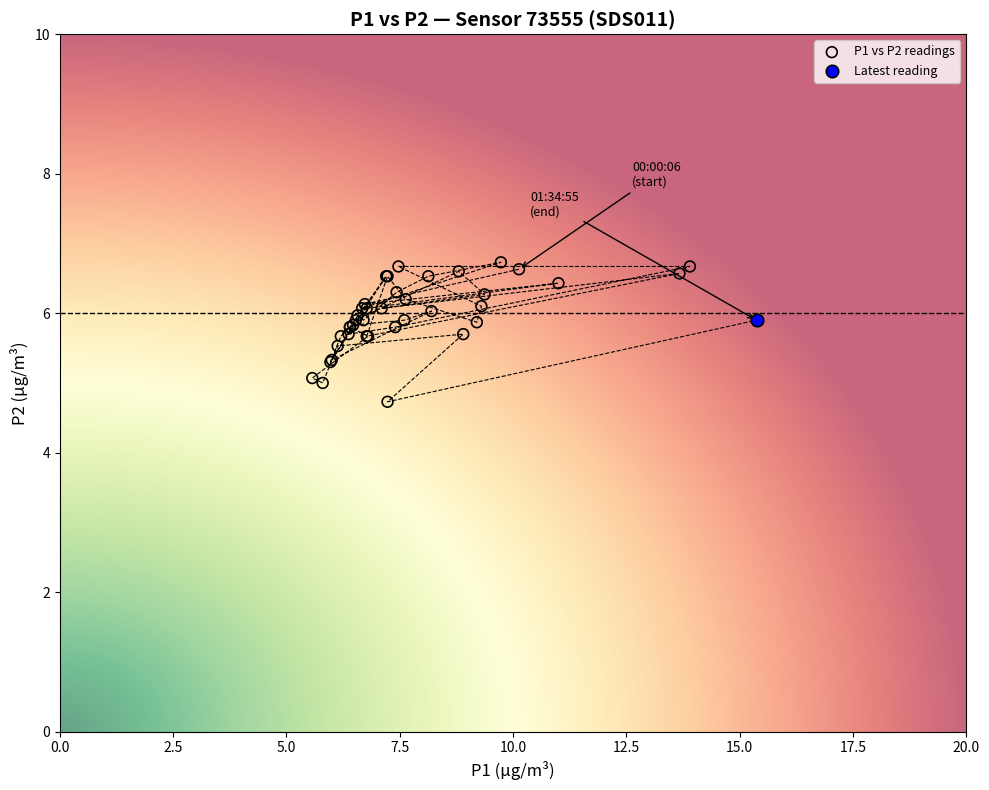

What are all the series names shown in the legend?

P1 vs P2 readings, Latest reading